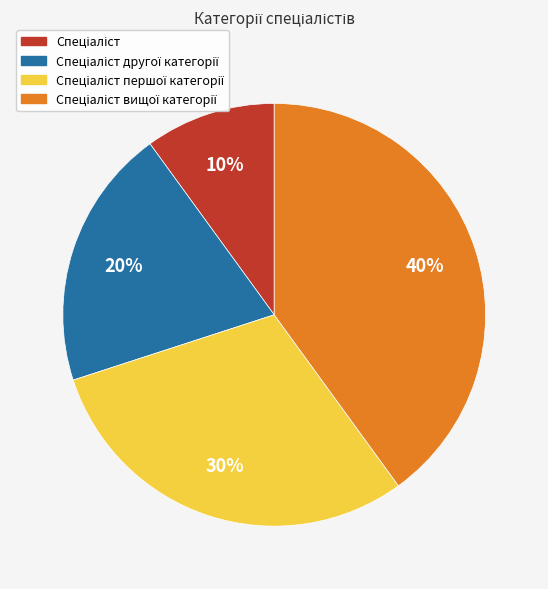

How many slices are in this pie chart?

4